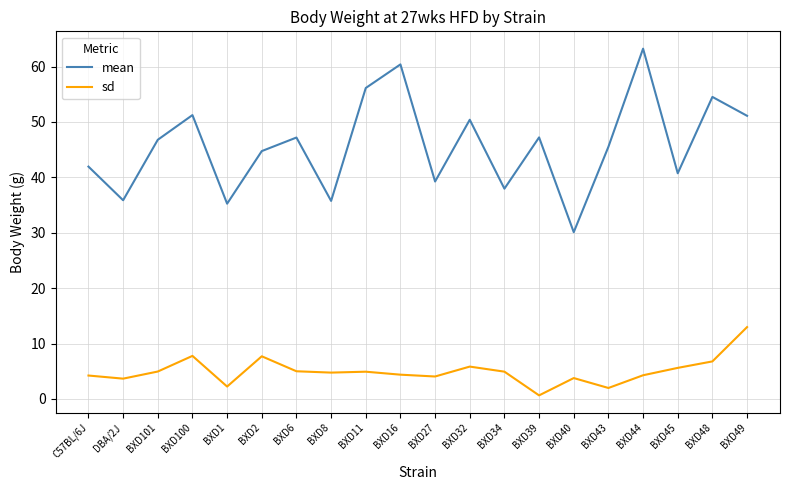

What is the difference between the highest and lowest values at BXD11?

51.2